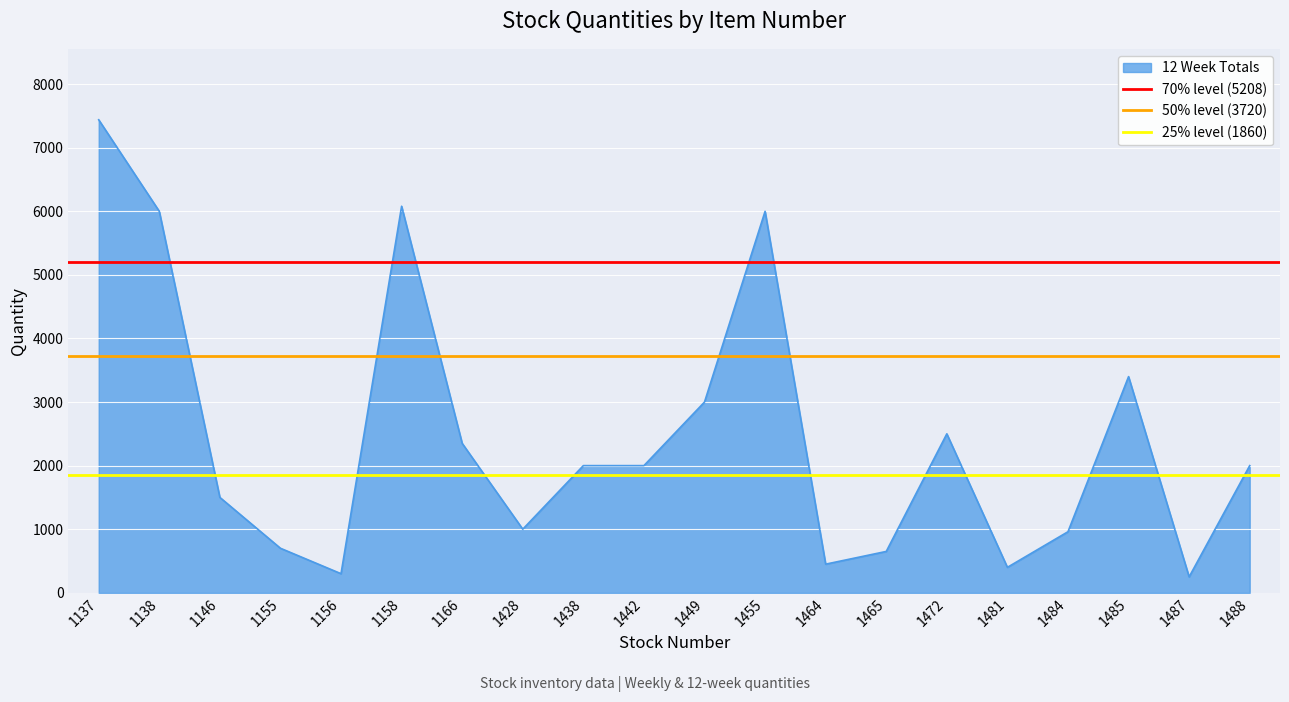

What is the maximum value for 12 Week Totals?

7440